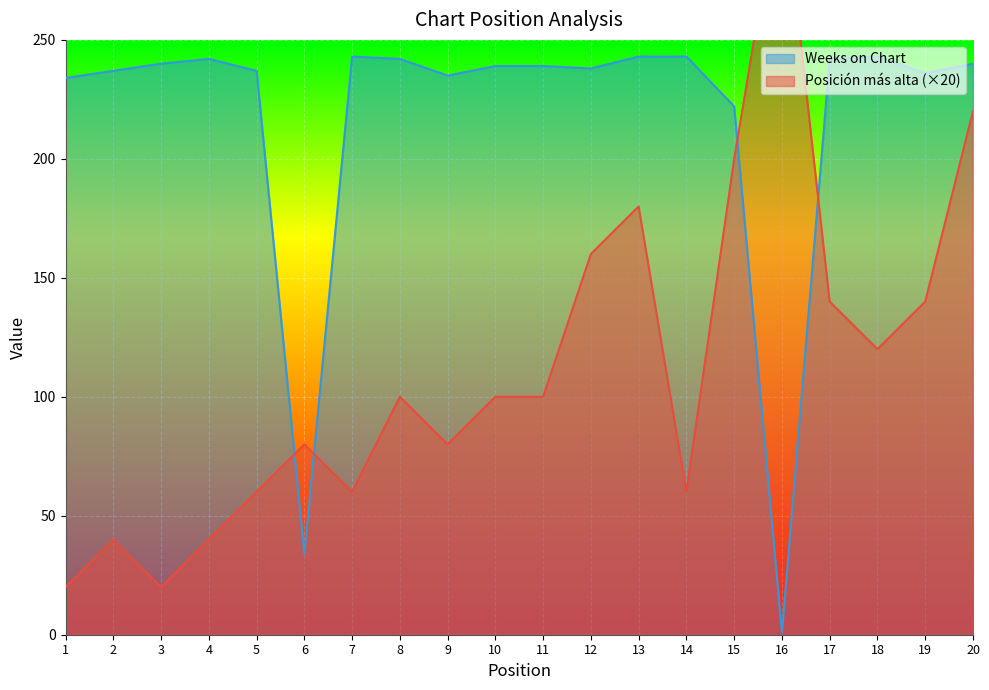

Reading right to left, list all the values displayed in this chart.

Posición más alta: 20=220	19=140	18=120	17=140	16=320	15=200	14=60	13=180	12=160	11=100	10=100	9=80	8=100	7=60	6=80	5=60	4=40	3=20	2=40	1=20
Weeks on Chart: 20=240	19=236	18=243	17=242	16=1	15=222	14=243	13=243	12=238	11=239	10=239	9=235	8=242	7=243	6=34	5=237	4=242	3=240	2=237	1=234